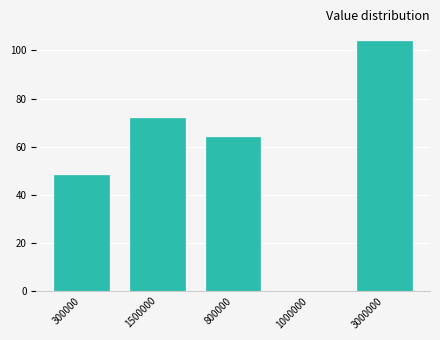

Reading left to right, transcribe all the data shown in this chart.

300000=48	1500000=72	800000=64	1000000=0	3000000=104